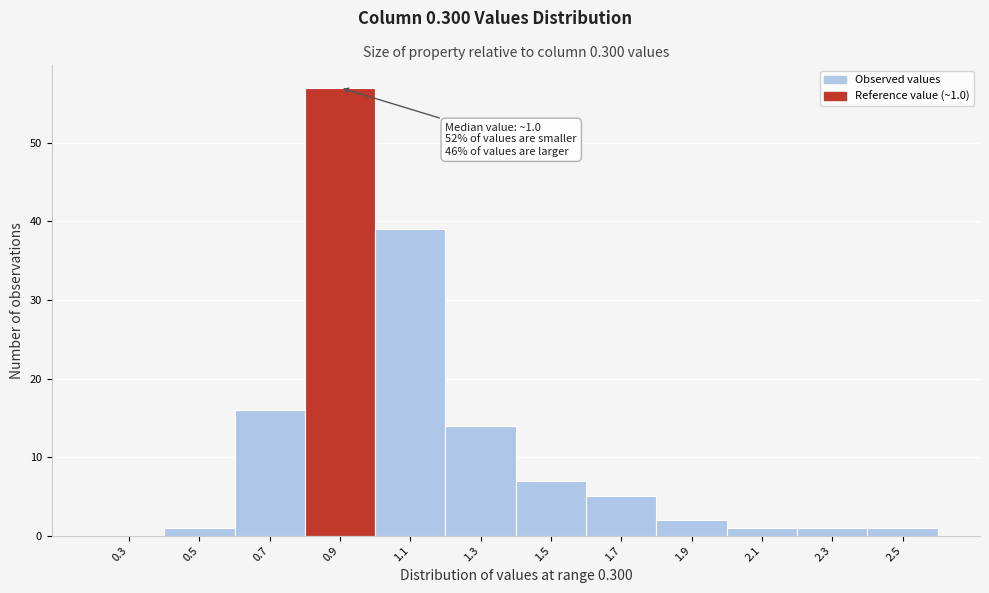

Reading left to right, what are all the values shown in this chart?

0.3=0	0.5=1	0.7=16	0.9=57	1.1=39	1.3=14	1.5=7	1.7=5	1.9=2	2.1=1	2.3=1	2.5=1